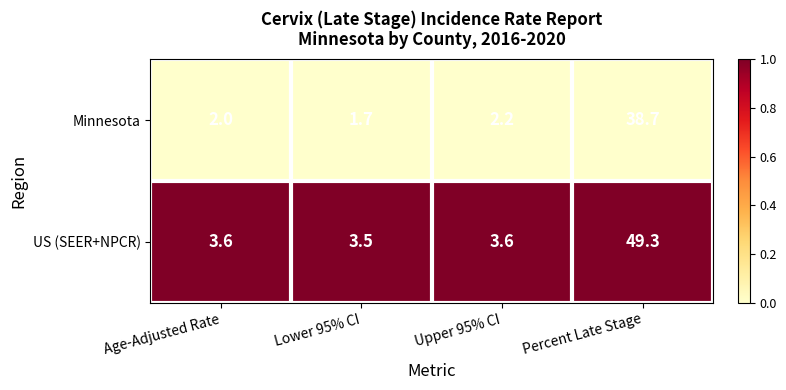

List the series in order of their peak value, lowest first.

Minnesota, US (SEER+NPCR)